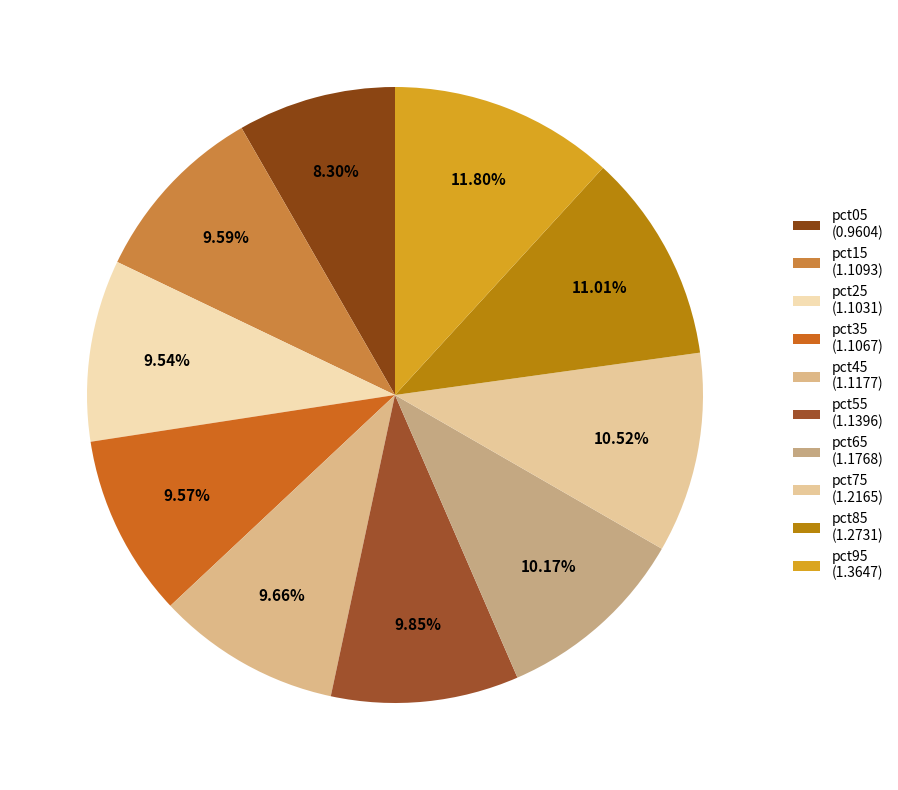

What percentage do pct95 and pct05 together represent?

20.1%